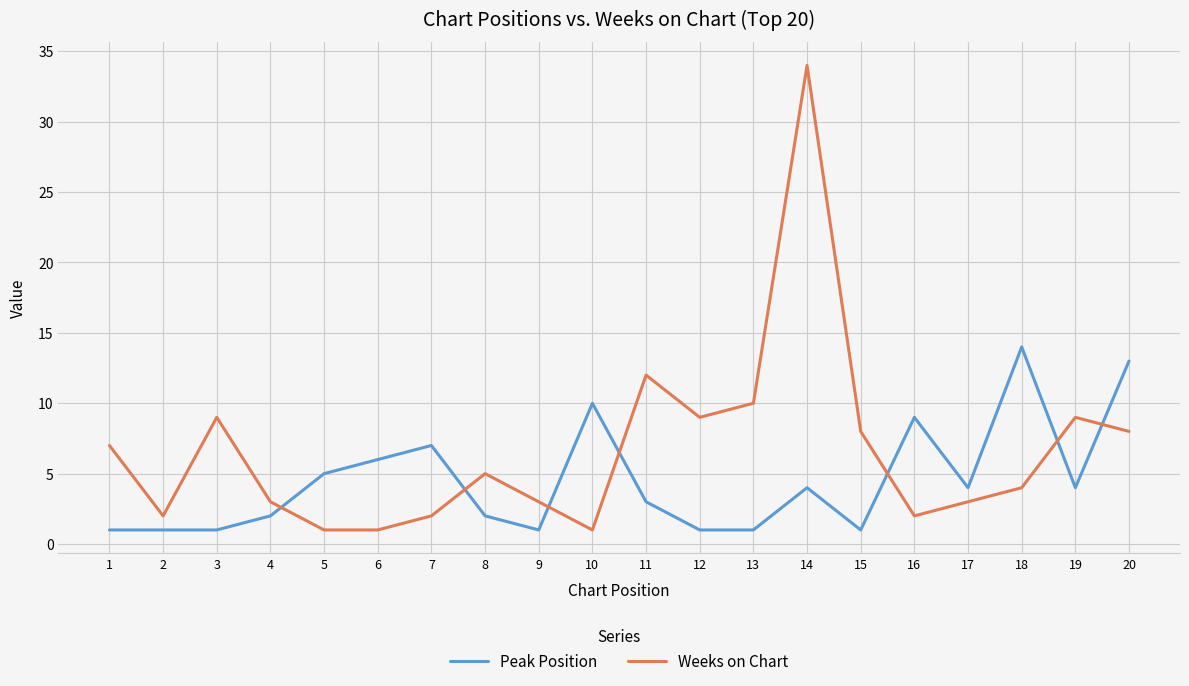

What is the difference between the maximum and minimum values in the Weeks on Chart series?

33